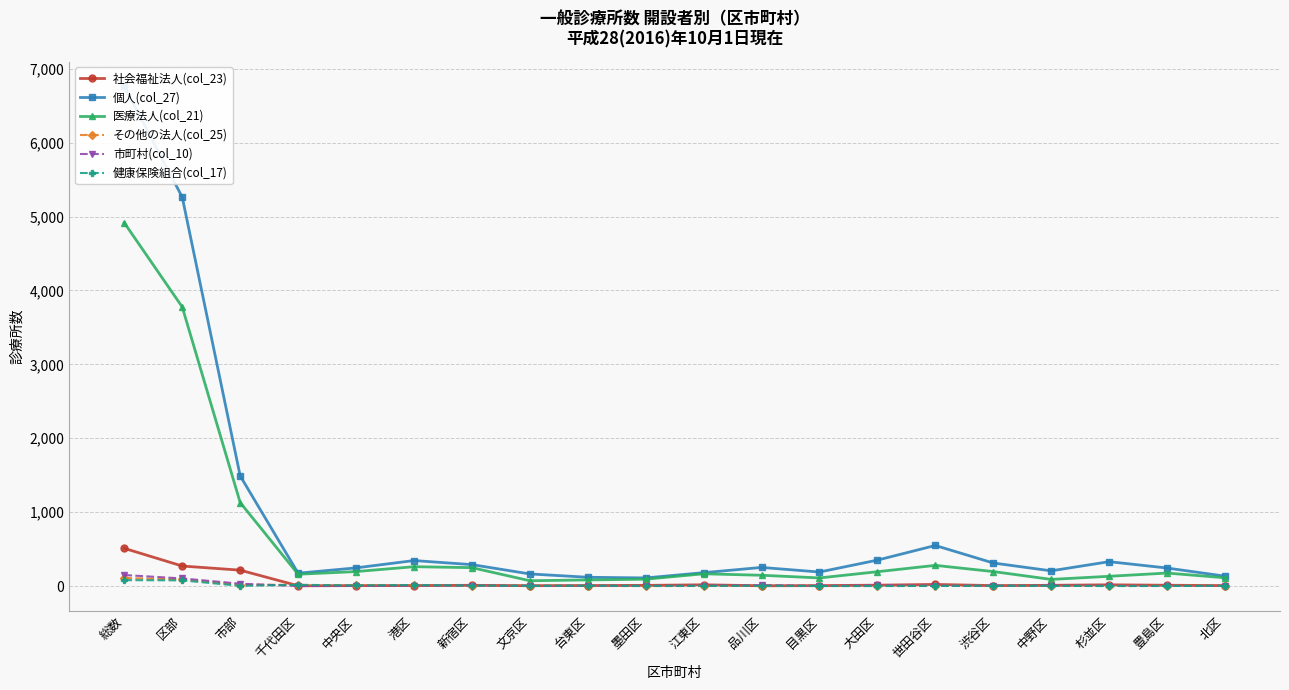

True or false: 健康保険組合(col_17) has a value of 1 at 豊島区.

True